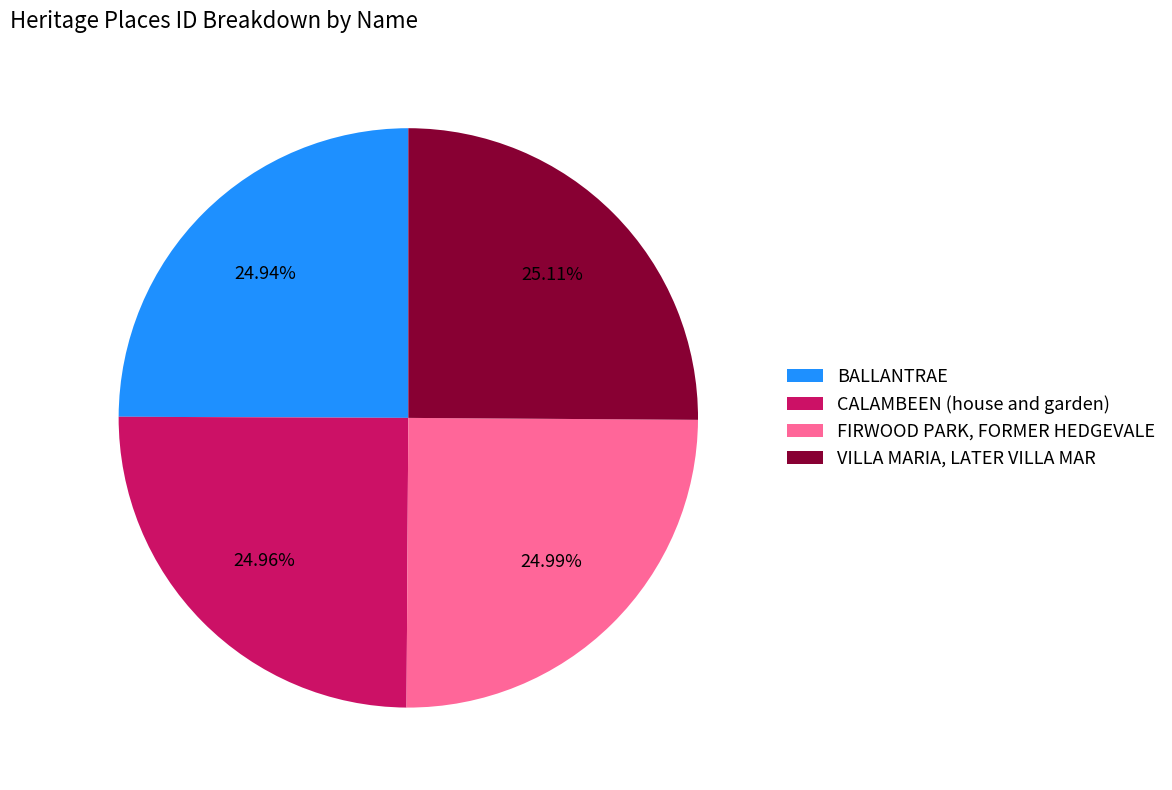

What is the ratio of the value at BALLANTRAE to the value at FIRWOOD PARK, FORMER HEDGEVALE?

1.0